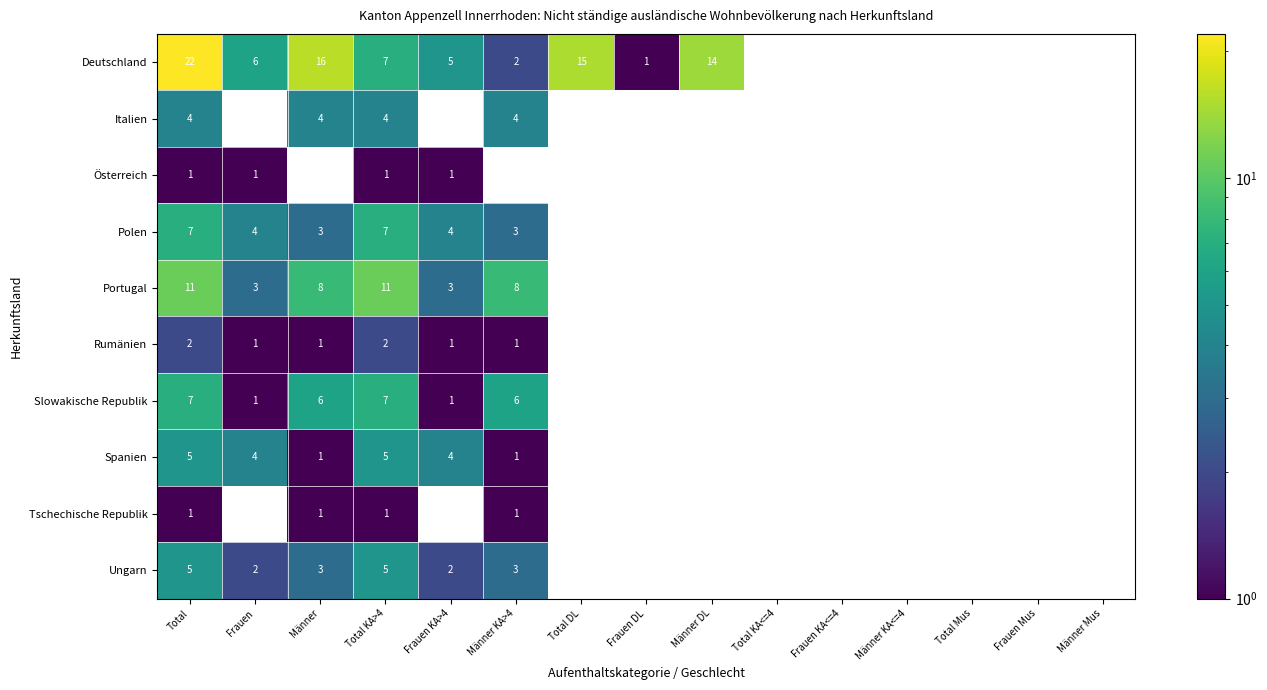

The value of Rumänien at Total KA>4 is 2. True or false?

True